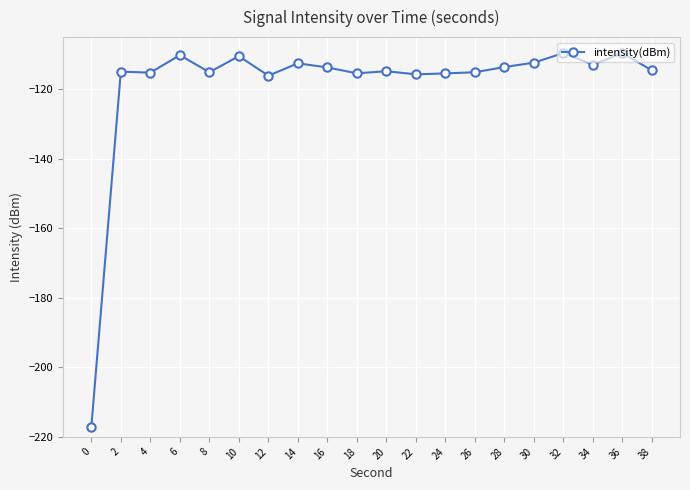

What is the value of the 1st point from the left?

-217.1